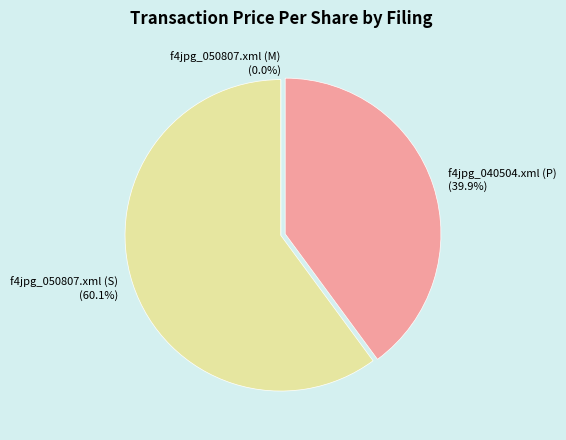

Which slice is the largest?

f4jpg_050807.xml (S)